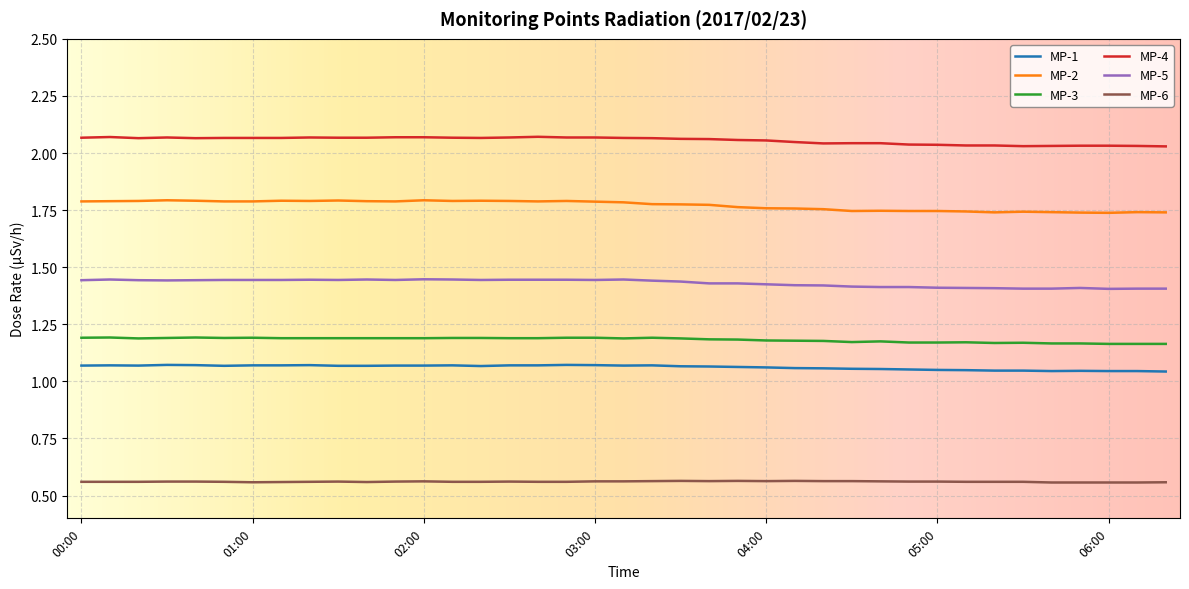

True or false: MP-3 and MP-6 intersect in this chart.

False